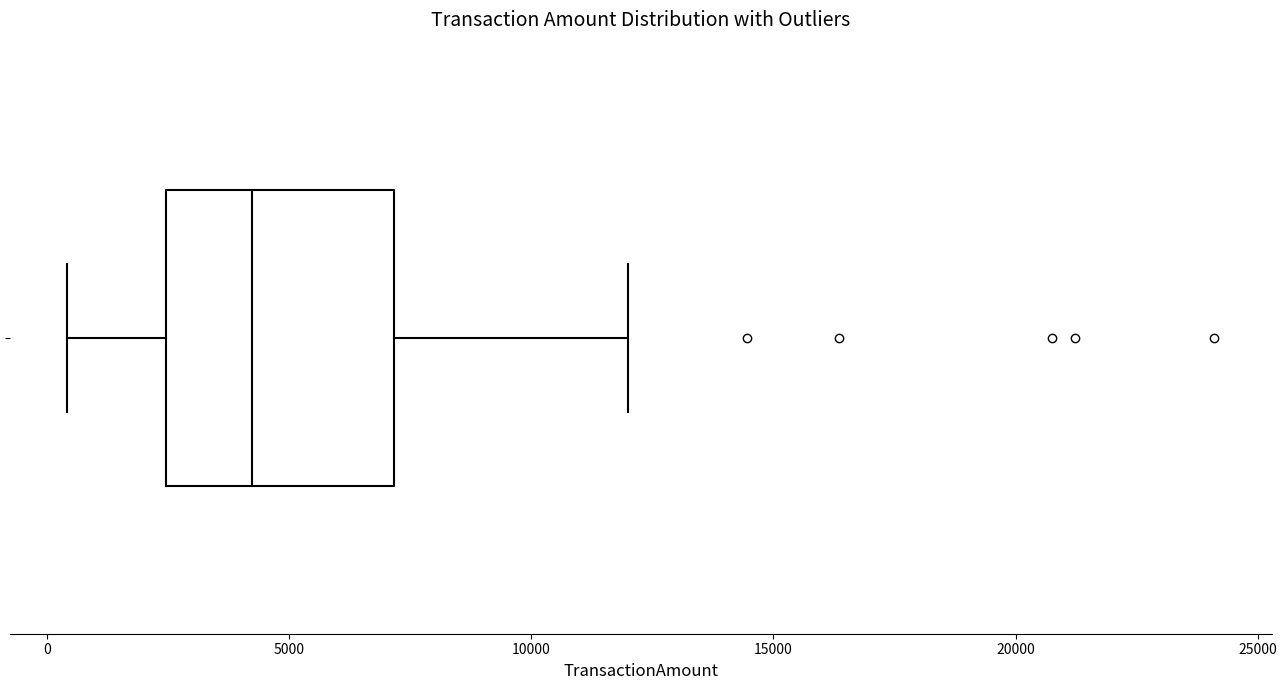

Read this box plot against the x-axis: the position of the median line, the range covered by the box, and the ends of both whiskers. The values are not printed on the chart, so give them approximately, as read against the axis.

median 4000, box 2500 to 7000, whiskers 500 to 12000